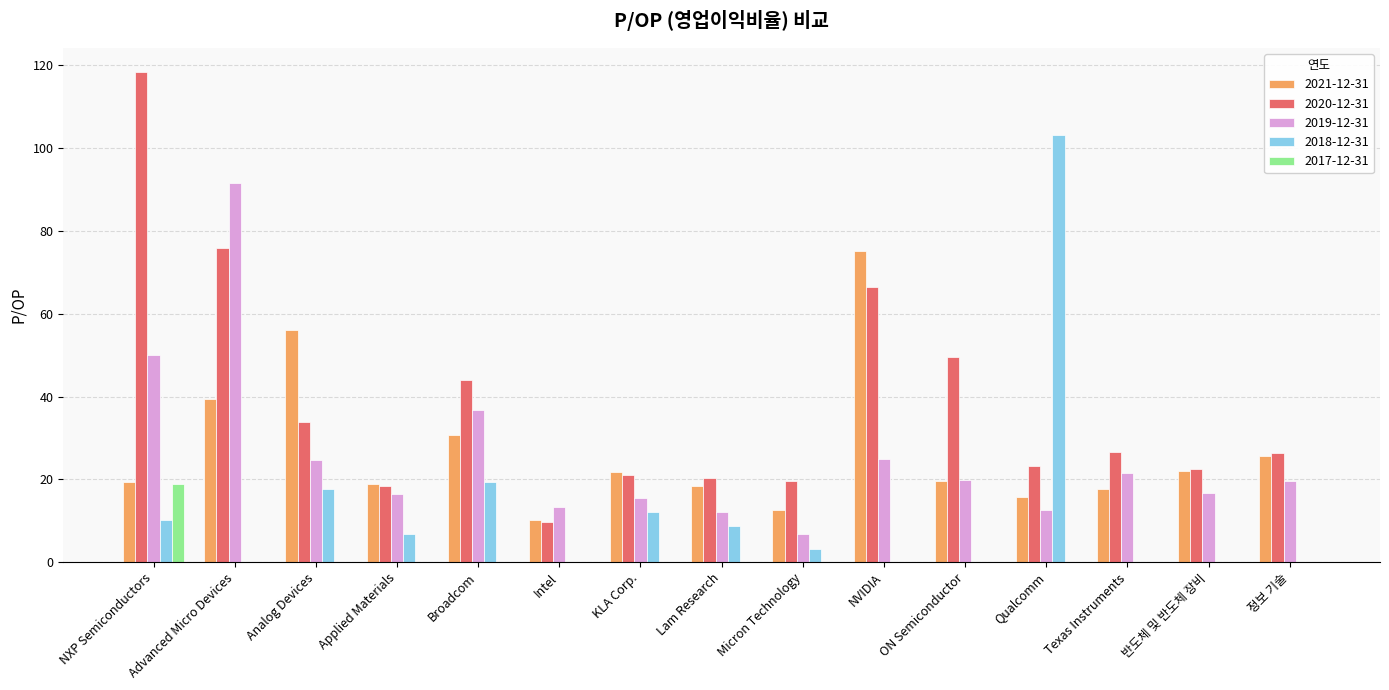

Which label corresponds to the largest value in the chart?

NXP Semiconductors